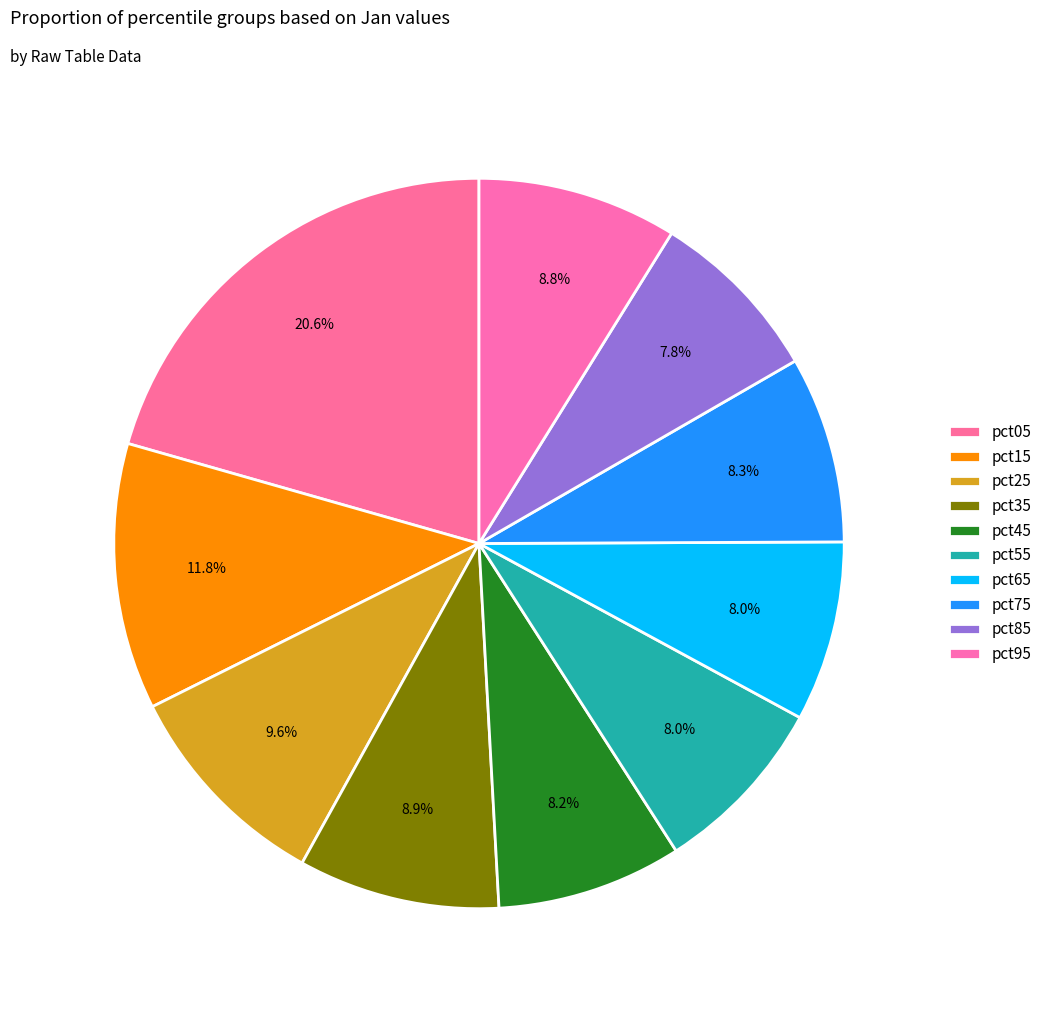

To the nearest percent, what is the average slice percentage?

10%